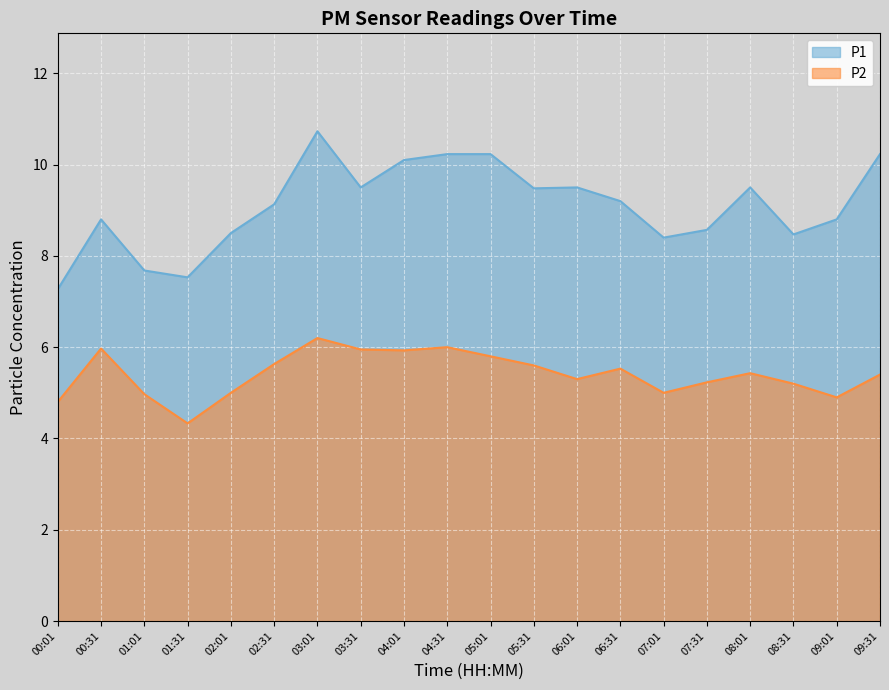

The P2 series shows 6.0 at 03:31. True or false?

True